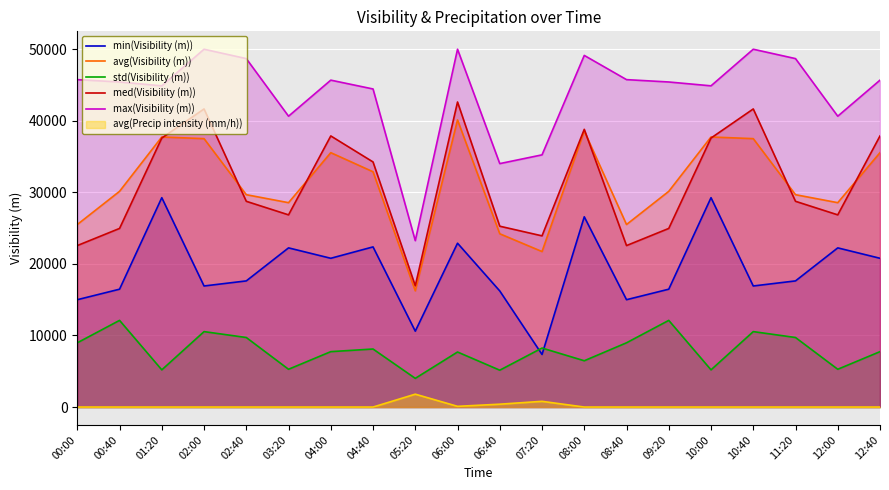

The value of min(Visibility (m)) at 03:20 is 22242. True or false?

True